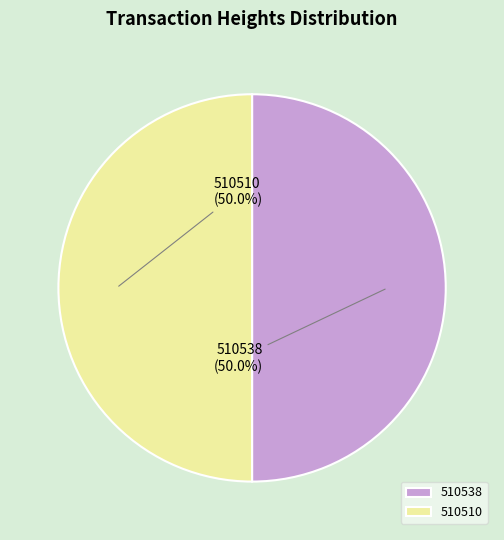

What portion of the pie excludes 510538?

50.0%